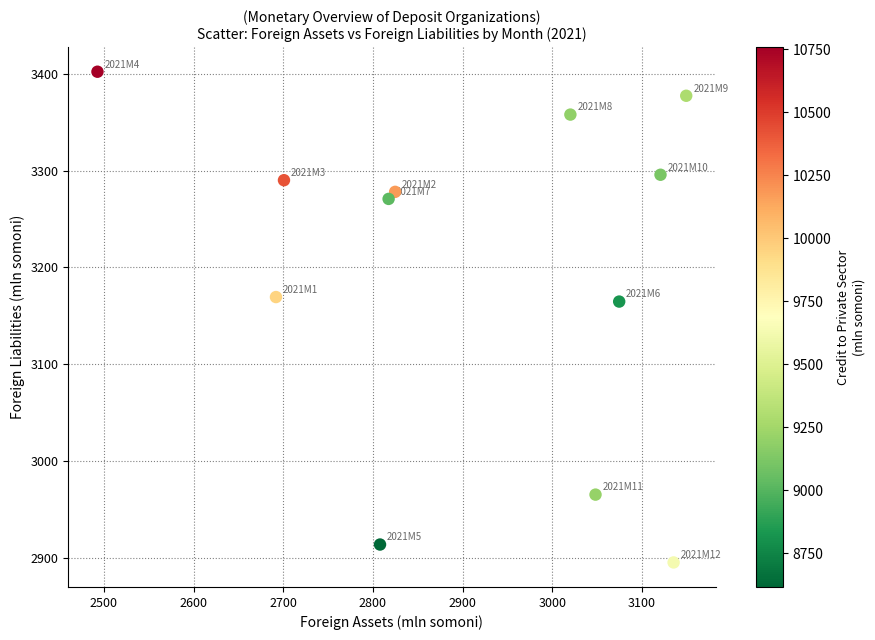

What is the average Y value?

3198.3